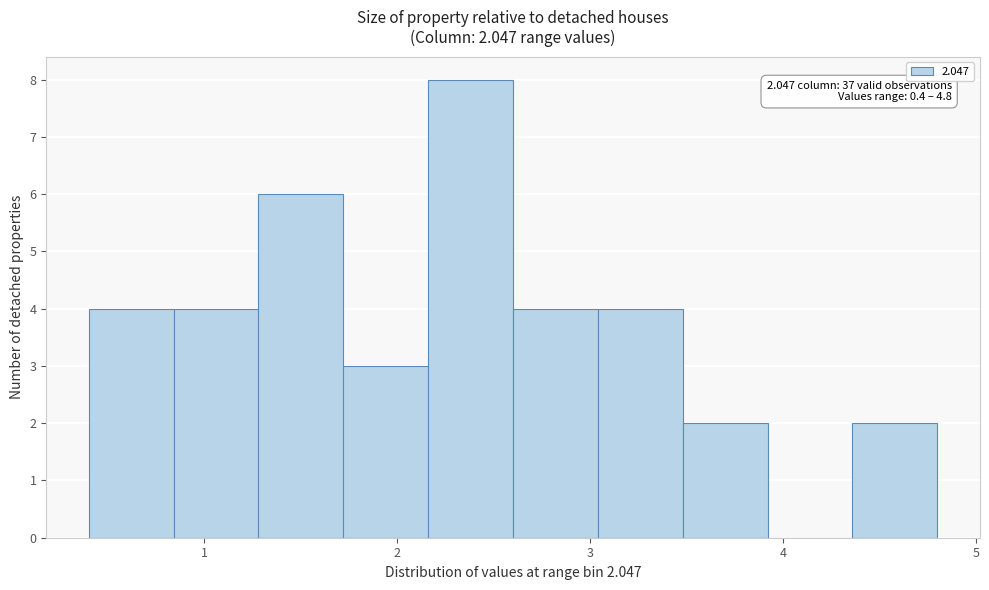

Over which range of the x-axis is the bar tallest?

2.16 to 2.60